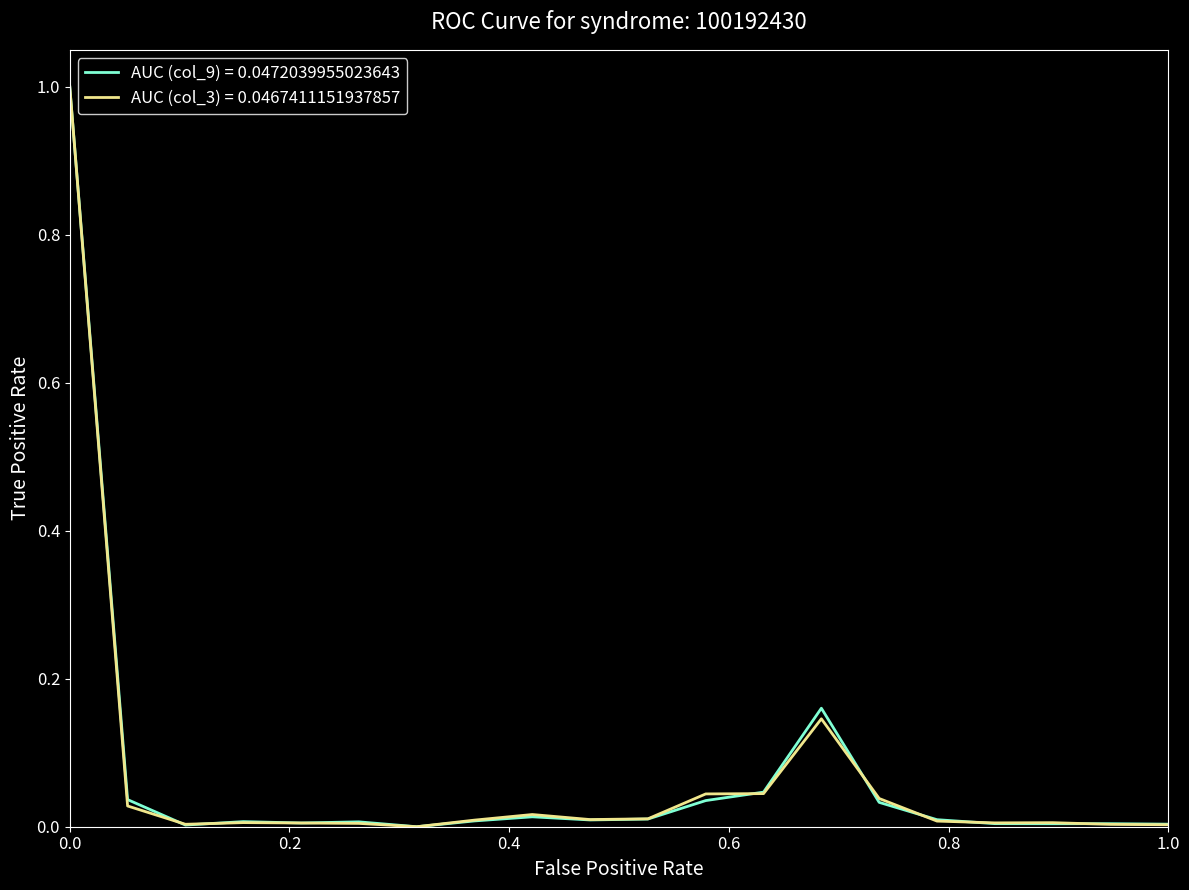

What is the highest value of the AUC (col_3) = 0.0467411151937857 series?

1.0